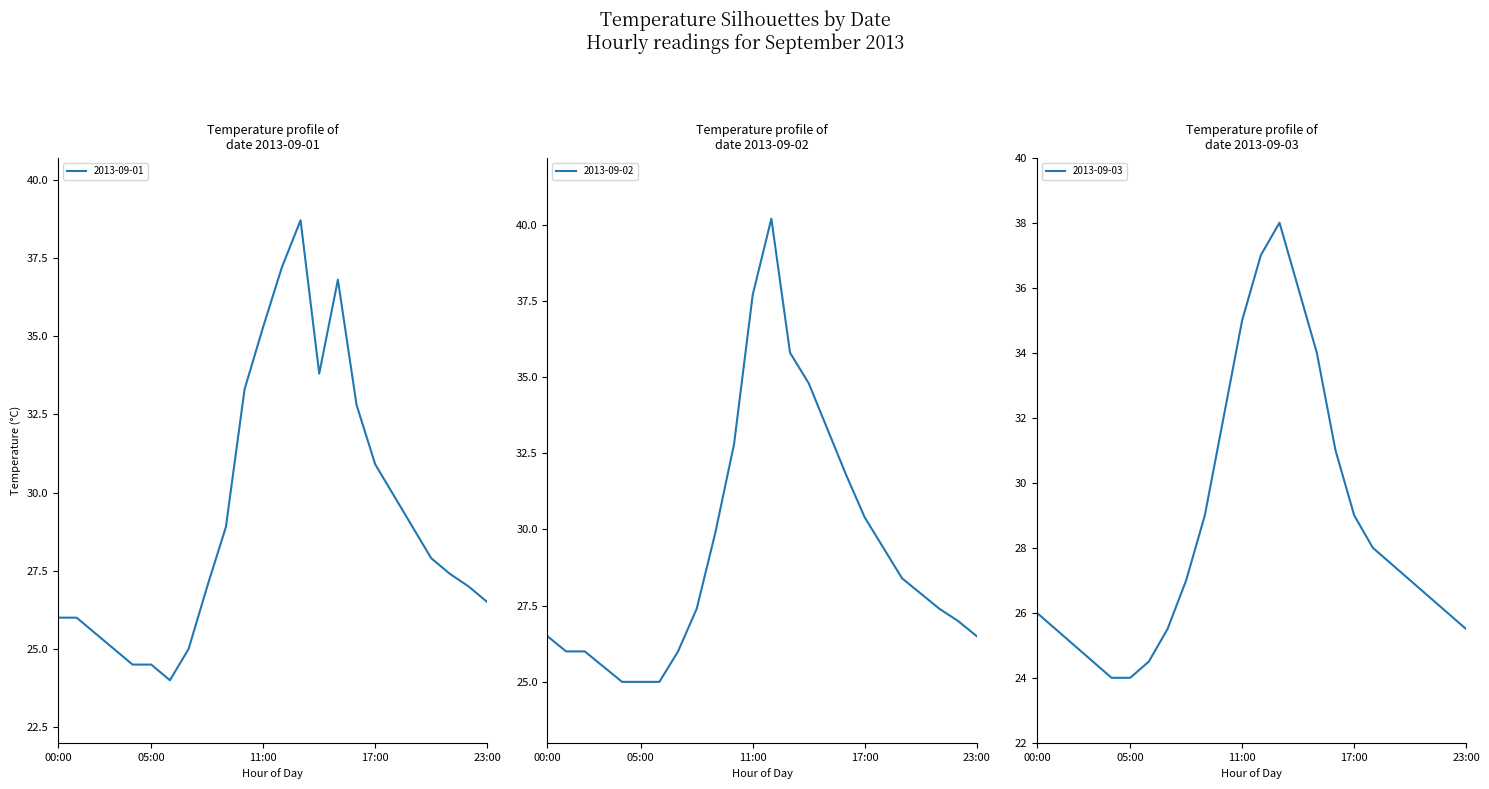

At which category is the sum across all series the highest?

12:00